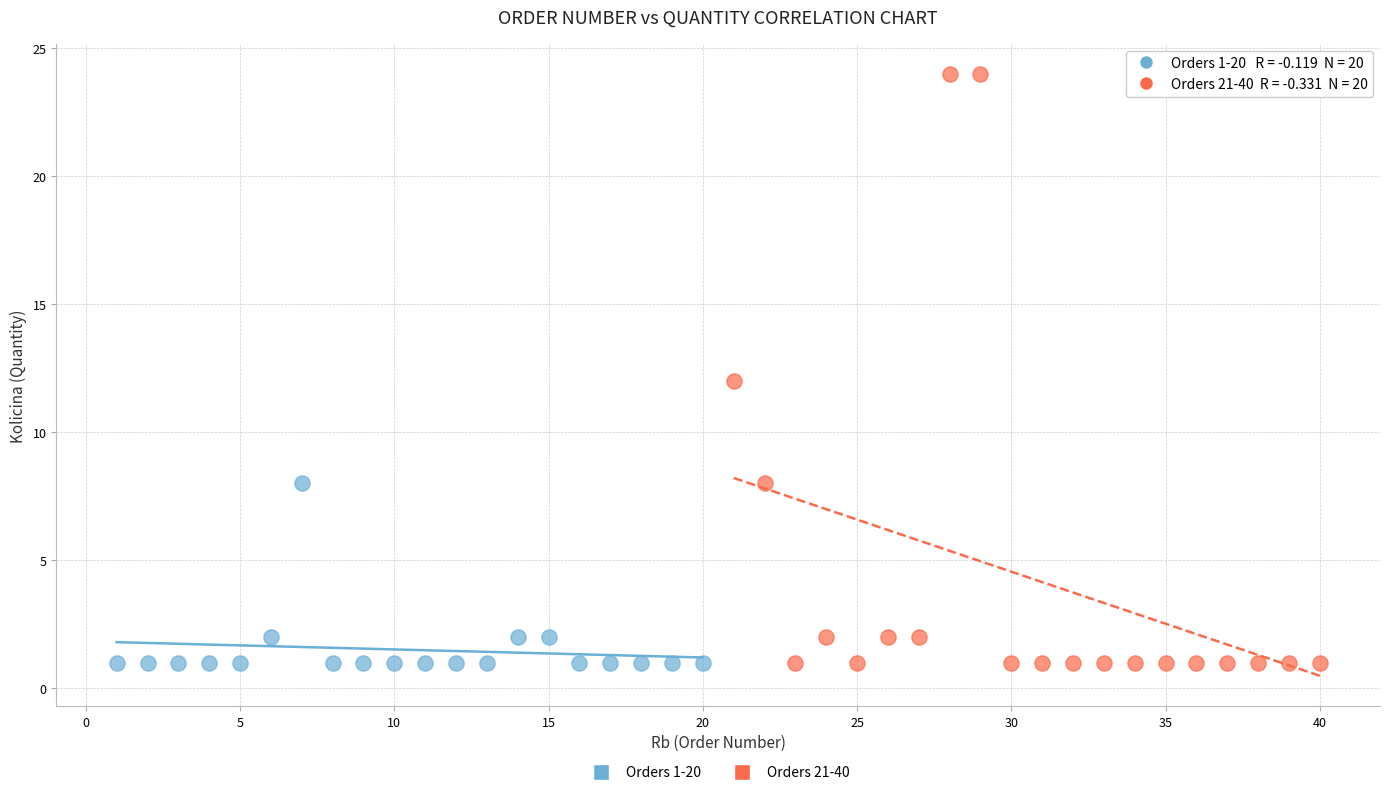

Which series reaches the maximum Y coordinate?

Orders 21-40